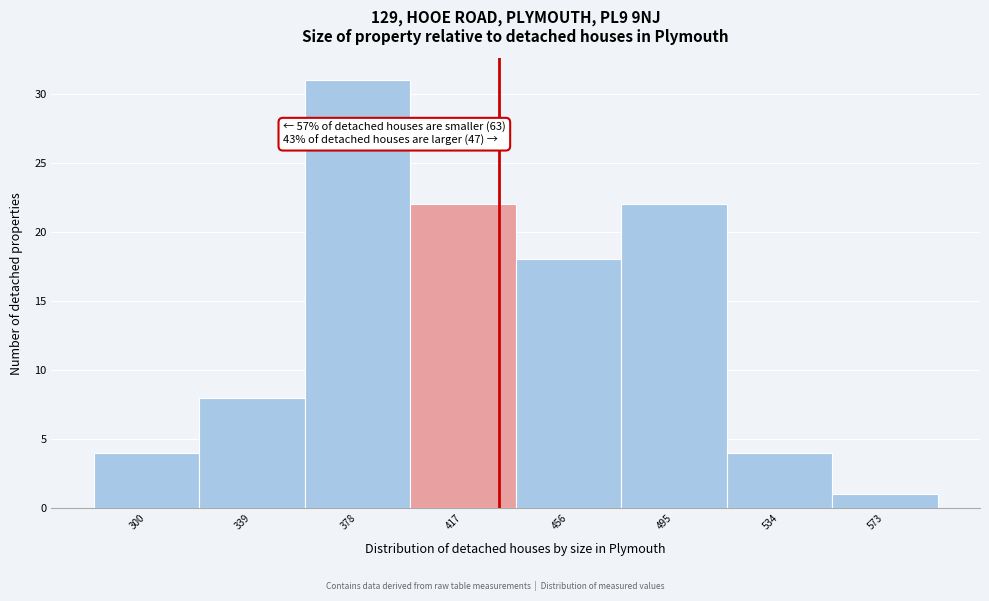

Reading left to right, list all the values displayed in this chart.

4	8	31	22	18	22	4	1